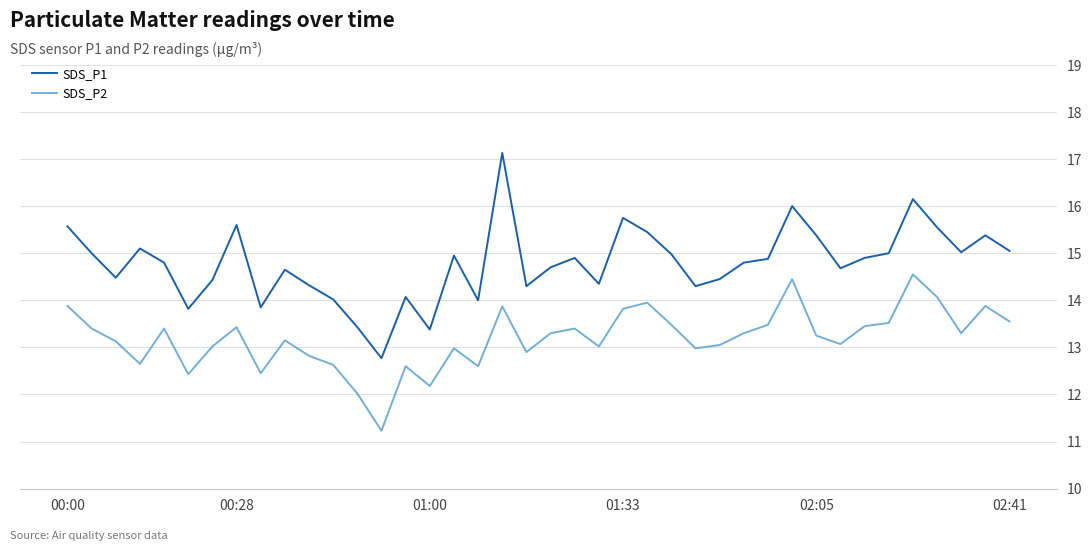

True or false: SDS_P1 and SDS_P2 intersect in this chart.

False